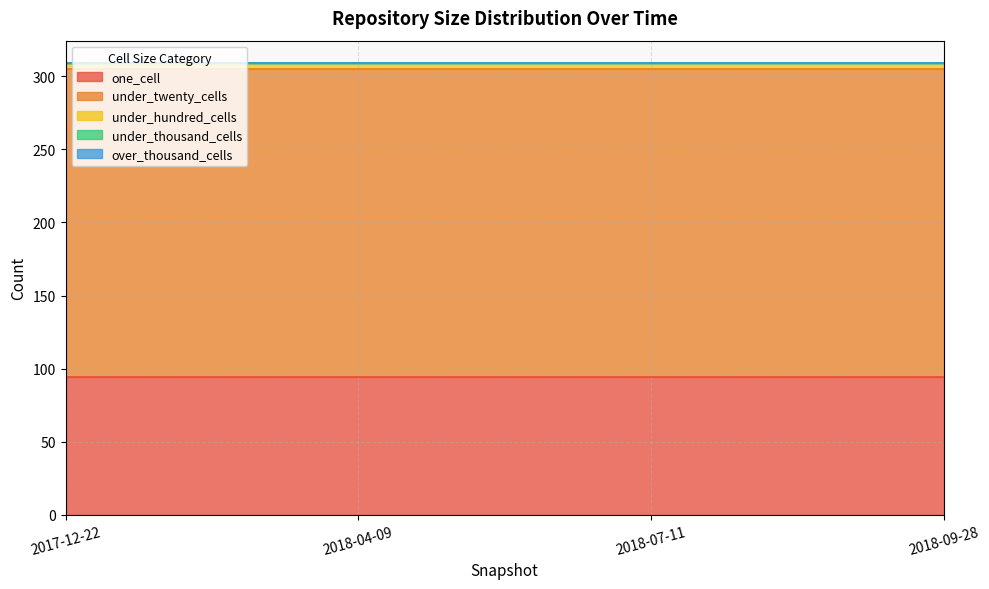

List the labels in order of under_twenty_cells value, largest first.

2017-12-22, 2018-04-09, 2018-07-11, 2018-09-28